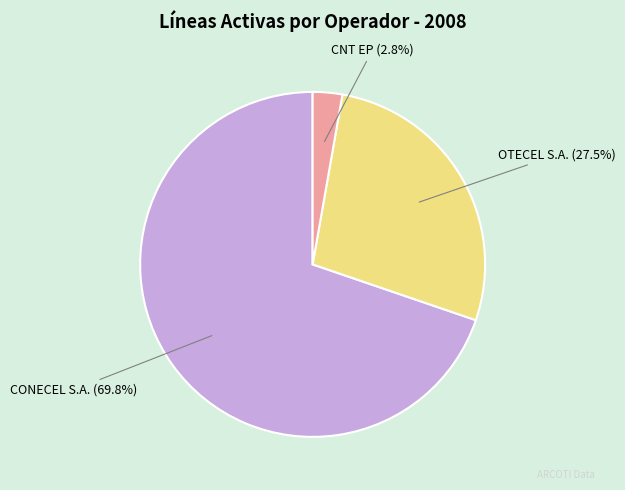

True or false: CONECEL S.A. accounts for 70% of the total.

True